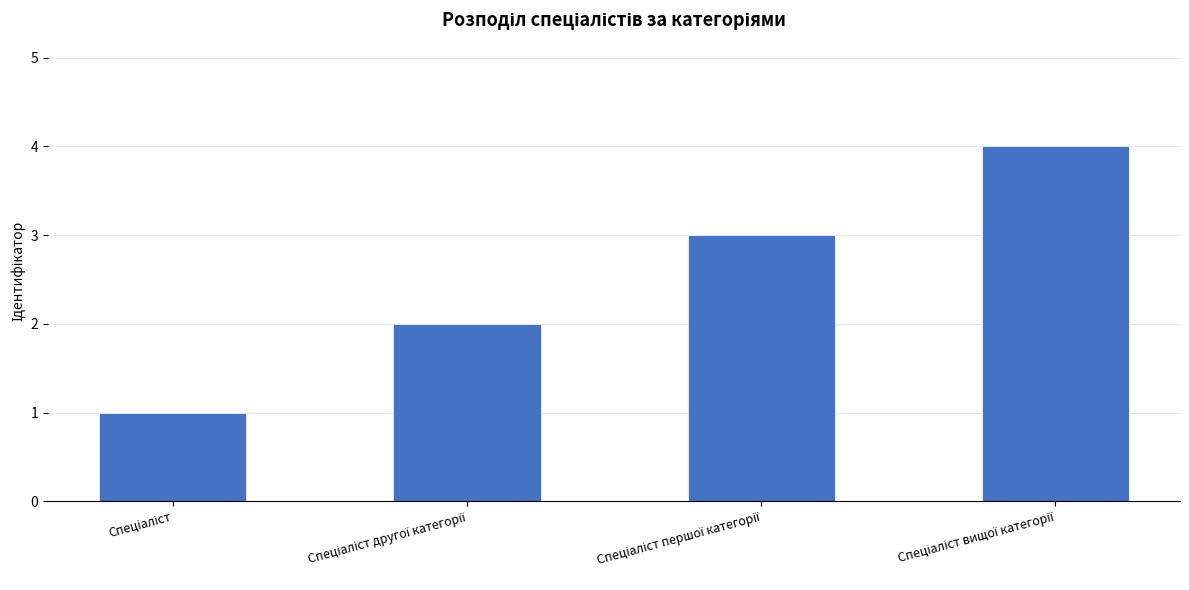

Are the bars horizontal?

No